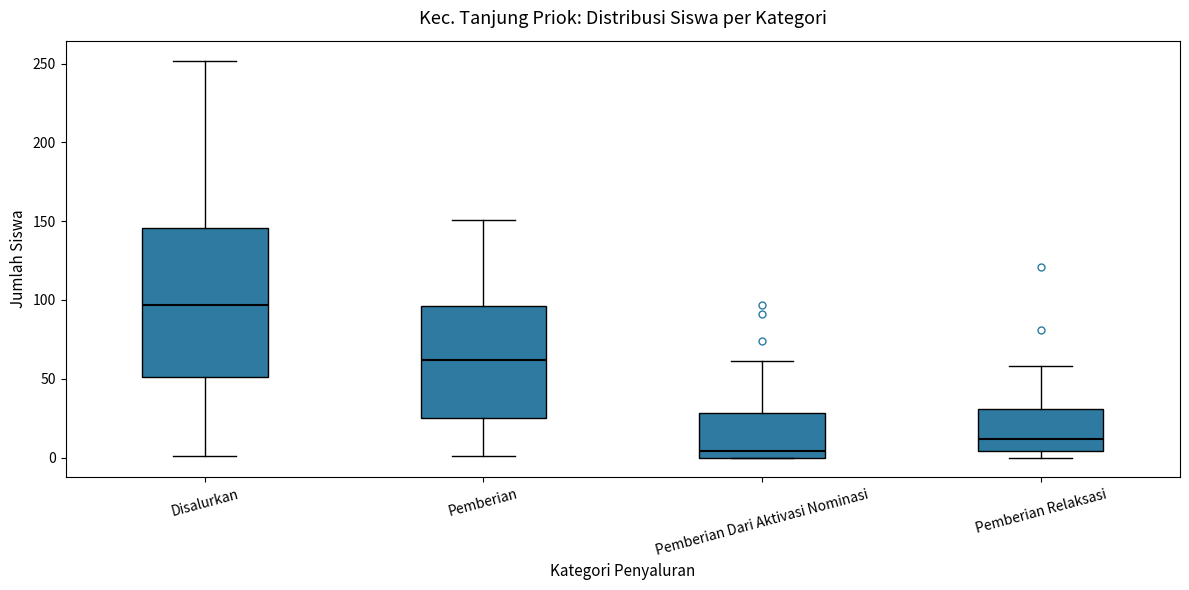

Reading left to right, read every box against the y-axis: the position of its median line, the range the box covers, and the ends of its whiskers. The values are not printed on the chart, so give them approximately, as read against the axis.

Disalurkan: median 95, box 50 to 145, whiskers 0 to 250
Pemberian: median 60, box 25 to 95, whiskers 0 to 150
Pemberian Dari Aktivasi Nominasi: median 5, box 0 to 30, whiskers 0 to 60
Pemberian Relaksasi: median 10, box 5 to 30, whiskers 0 to 60